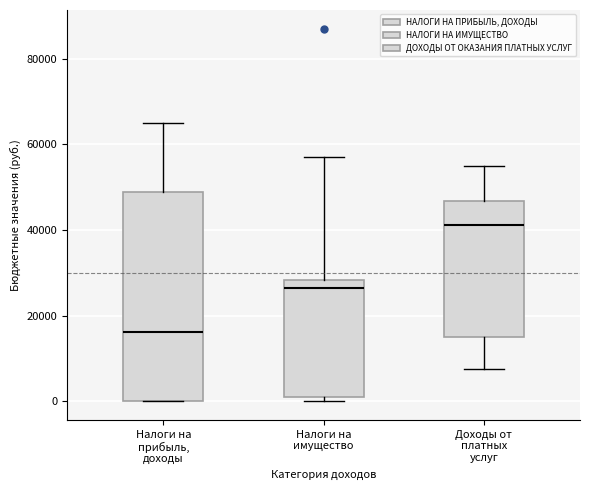

Reading left to right, transcribe this box plot: for each box, give where its median line is, the range the box spans, and where its two whiskers end, as read against the y-axis. The values are not printed on the chart, so give them approximately, as read against the axis.

Налоги на прибыль, доходы: median 16000, box 0 to 48000, whiskers 0 to 66000
Налоги на имущество: median 26000, box 0 to 28000, whiskers 0 (just below the box's lower edge) to 58000
Доходы от платных услуг: median 42000, box 16000 to 46000, whiskers 8000 to 56000